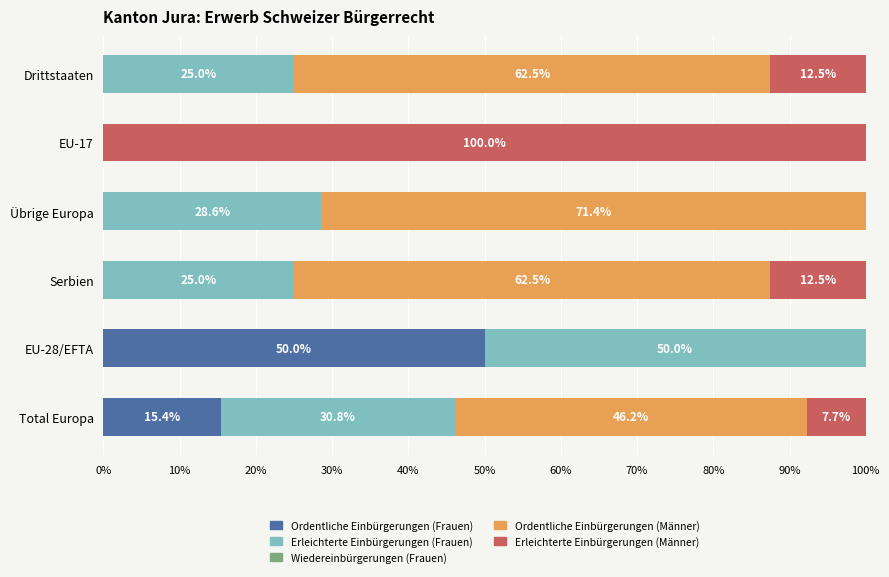

True or false: Ordentliche Einbürgerungen (Frauen) has a value of 50.0 at EU-28/EFTA.

True